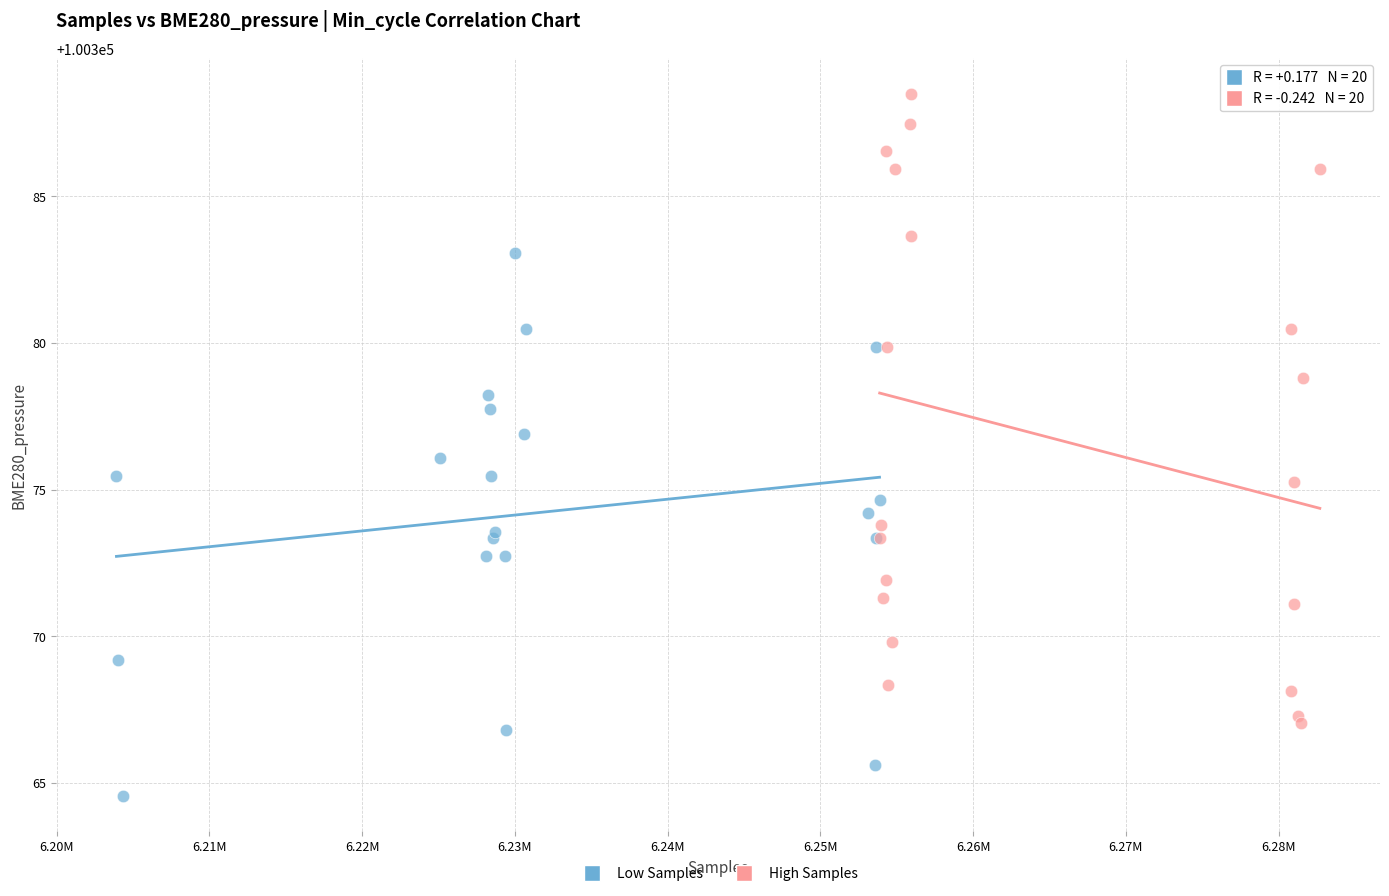

Which series reaches the minimum Y coordinate?

Low Samples